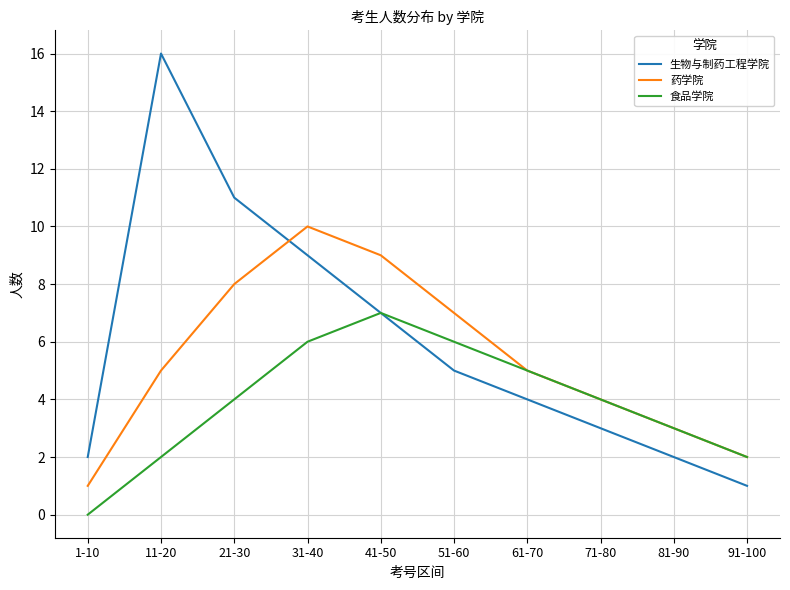

How many 食品学院 values are between 2 and 6?

8